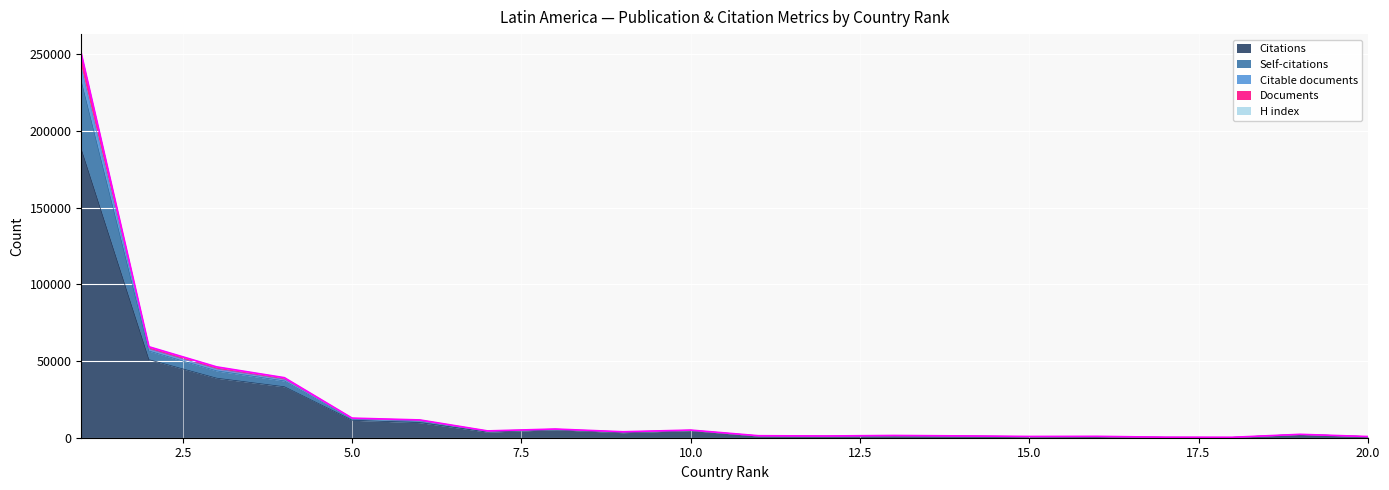

What is the greatest value displayed?

250654